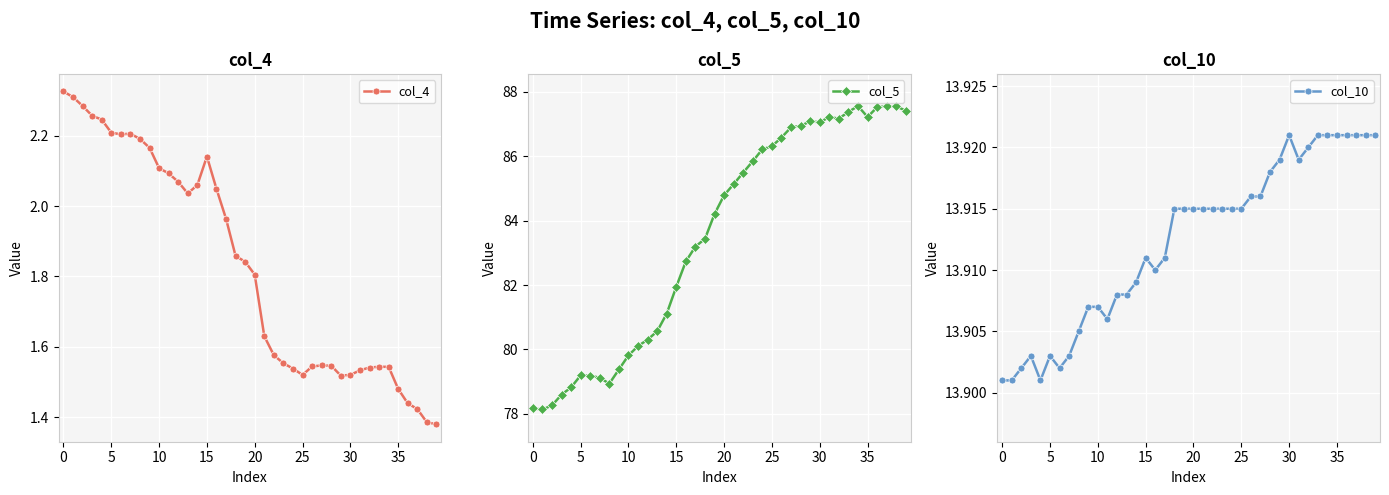

How many interior local peaks does the col_10 series have?

4